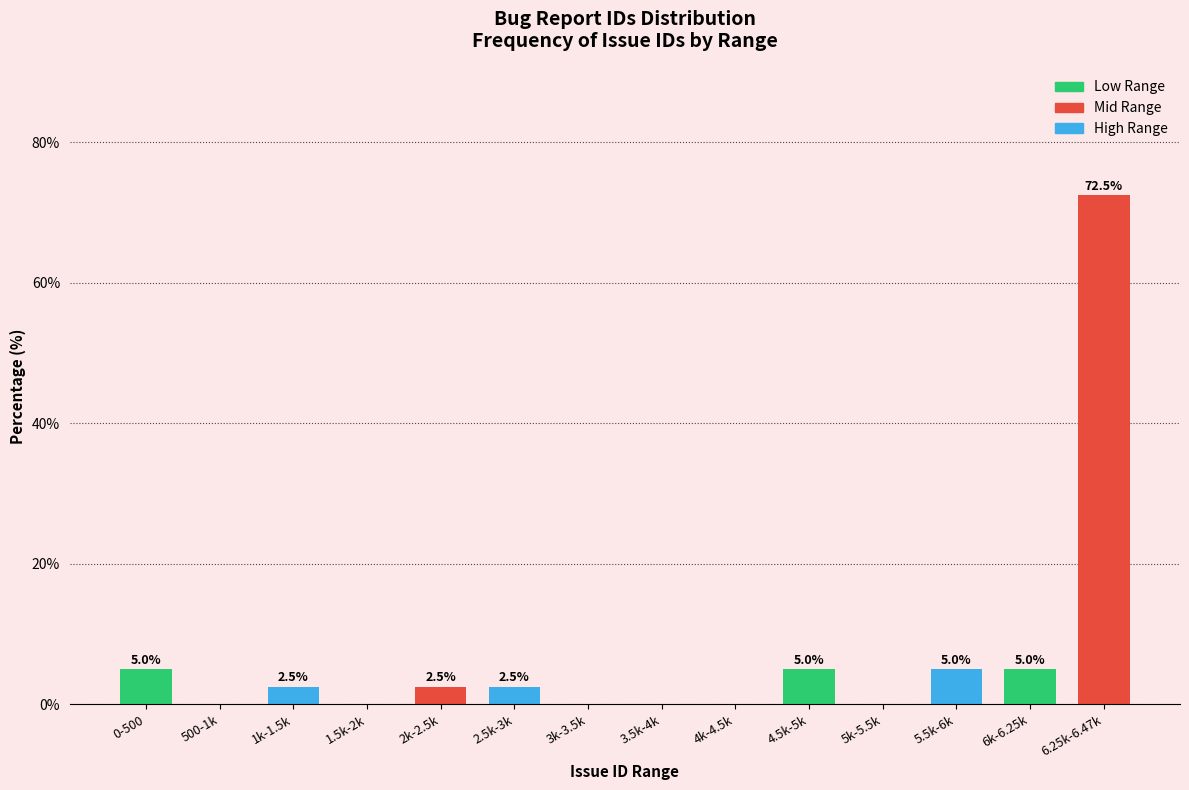

Reading right to left, what are all the values shown in this chart?

6.25k-6.47k=72.5	6k-6.25k=5.0	5.5k-6k=5.0	5k-5.5k=0.0	4.5k-5k=5.0	4k-4.5k=0.0	3.5k-4k=0.0	3k-3.5k=0.0	2.5k-3k=2.5	2k-2.5k=2.5	1.5k-2k=0.0	1k-1.5k=2.5	500-1k=0.0	0-500=5.0